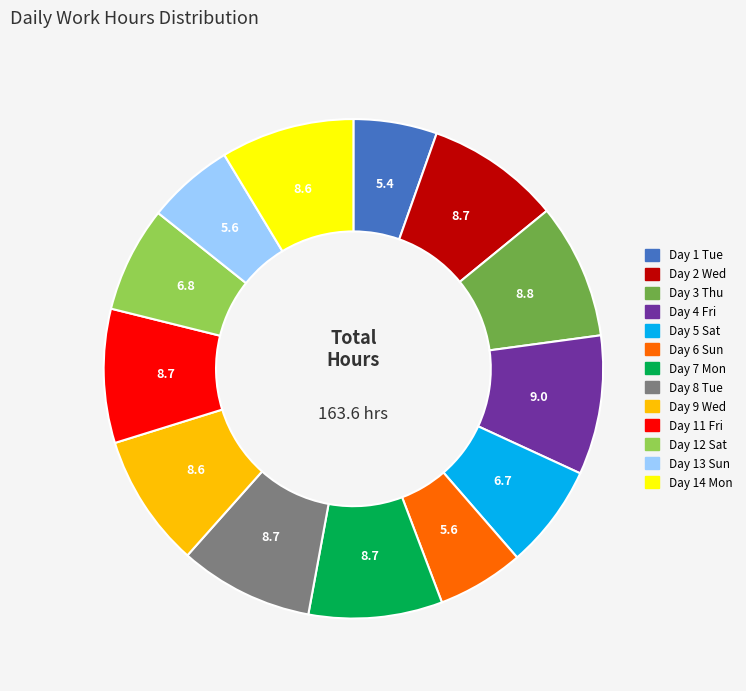

True or false: Day 8 Tue accounts for 1% of the total.

False